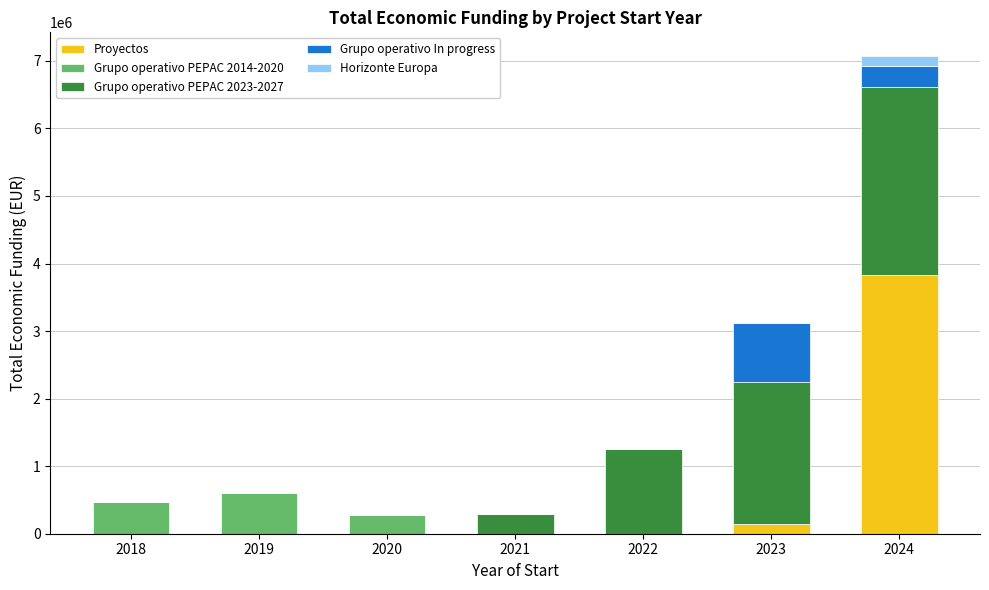

At which category is the sum across all series the highest?

2024